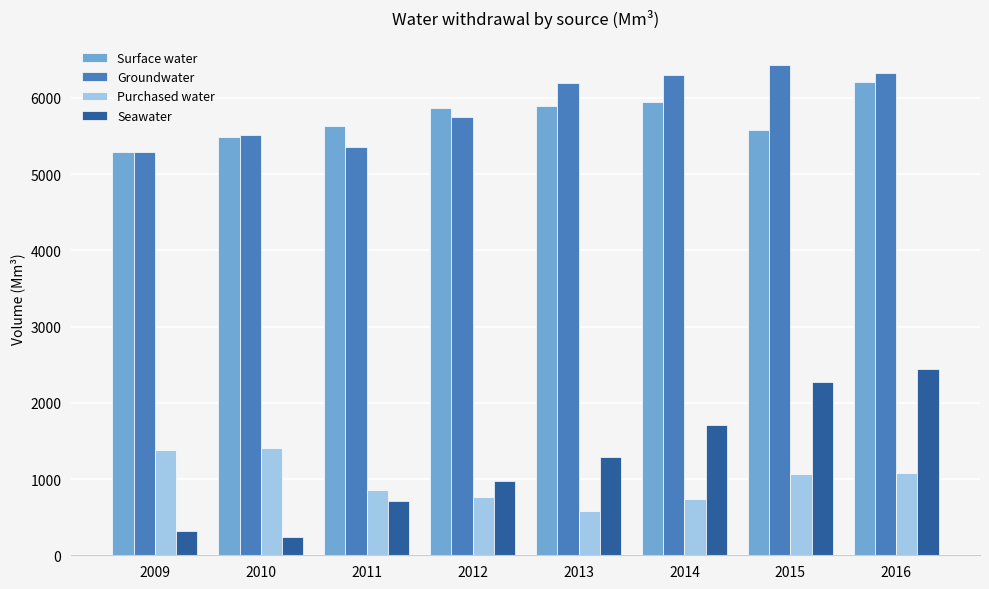

Which series has the largest range (max minus min)?

Seawater